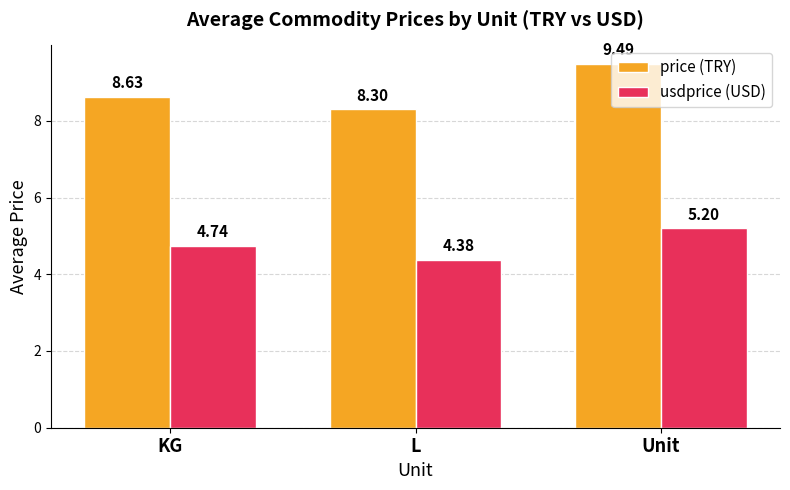

The value of price (TRY) at Unit is 9.5. True or false?

True